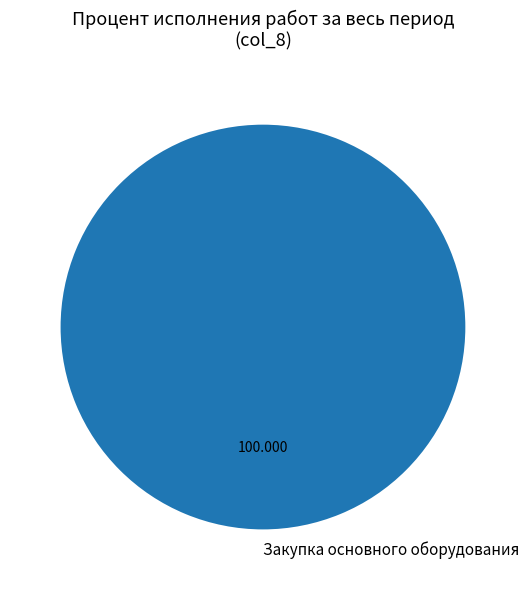

Rank the categories by value from lowest to highest.

Закупка основного оборудования